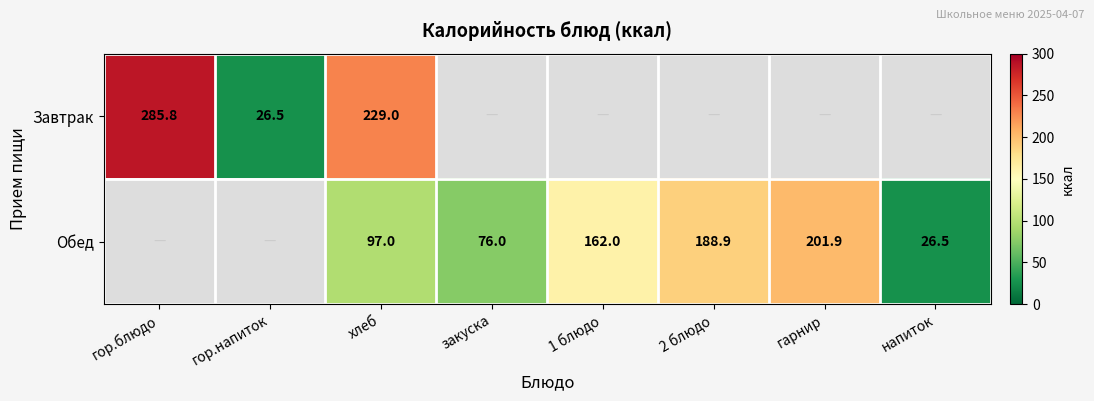

The Обед series shows 243.2 at 1 блюдо. True or false?

False